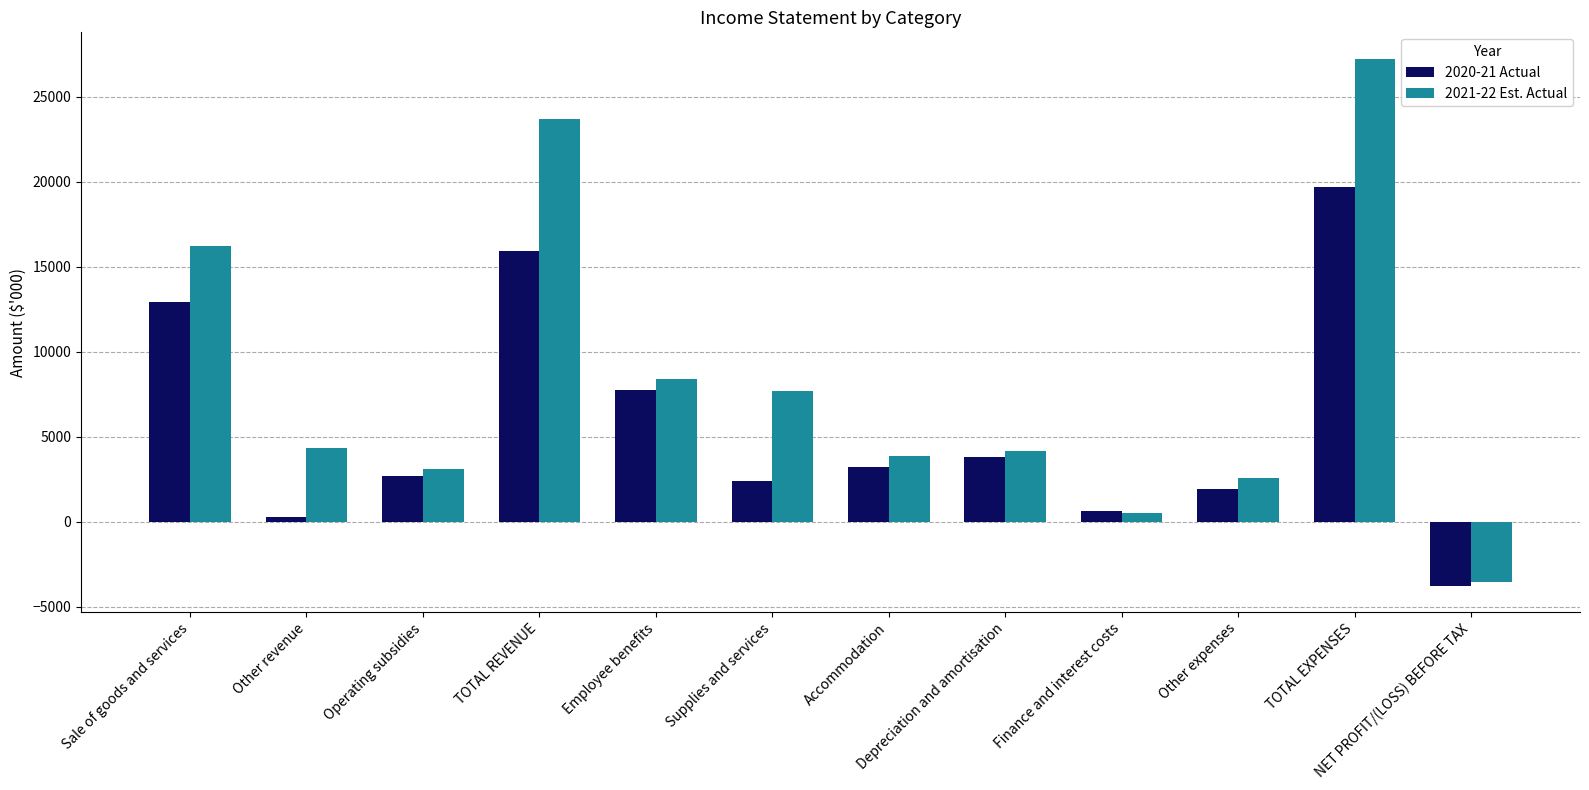

How many categories are shown in the chart?

12